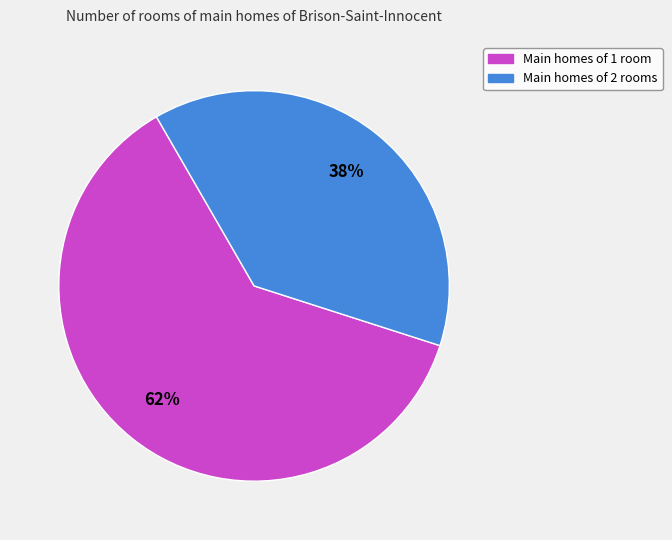

Is there any slice that represents more than half of the pie?

Yes